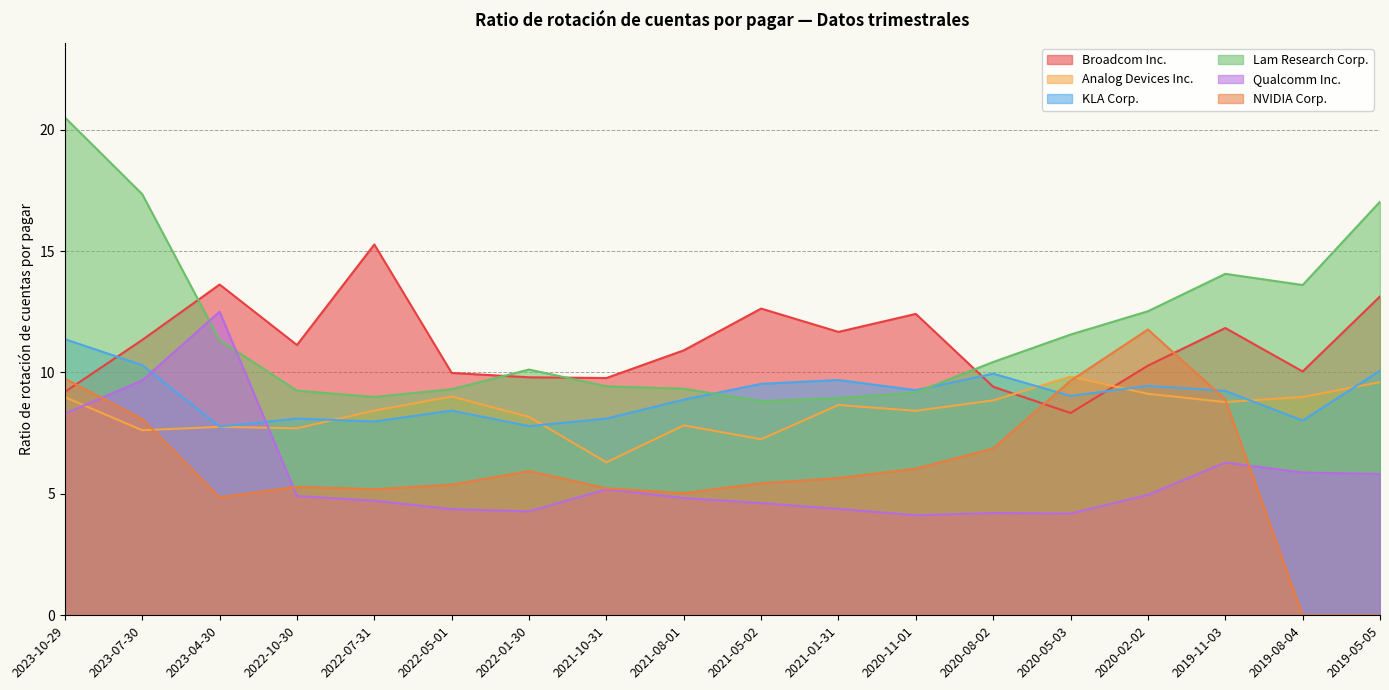

What position from the right is 2023-07-30?

17